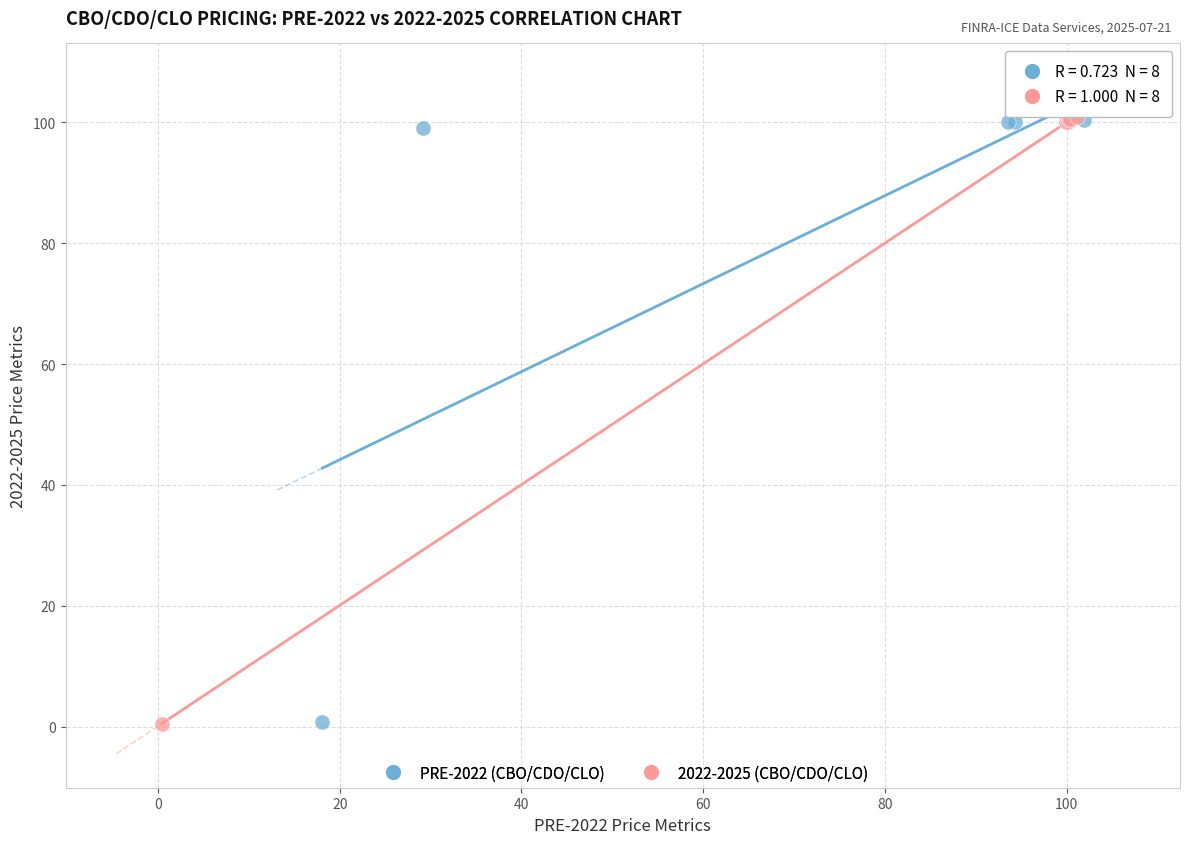

Which series has the largest Y range (max minus min)?

2022-2025 (CBO/CDO/CLO)